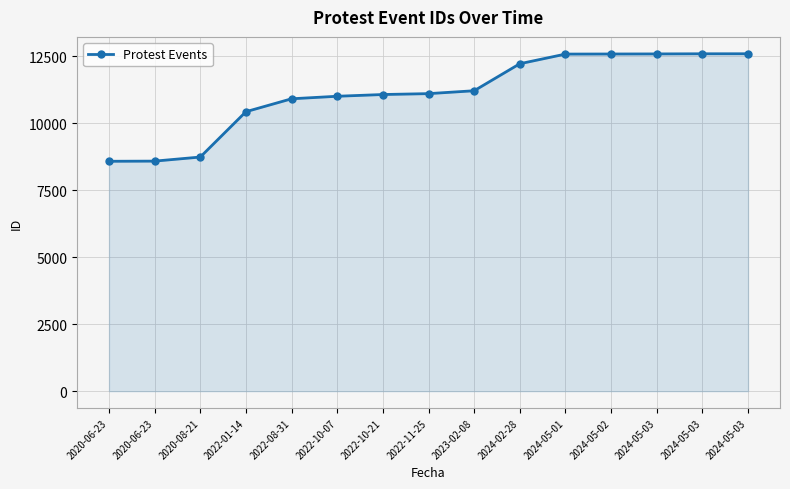

What is the ratio of the value at 2024-05-03 to the value at 2024-05-03?

1.0